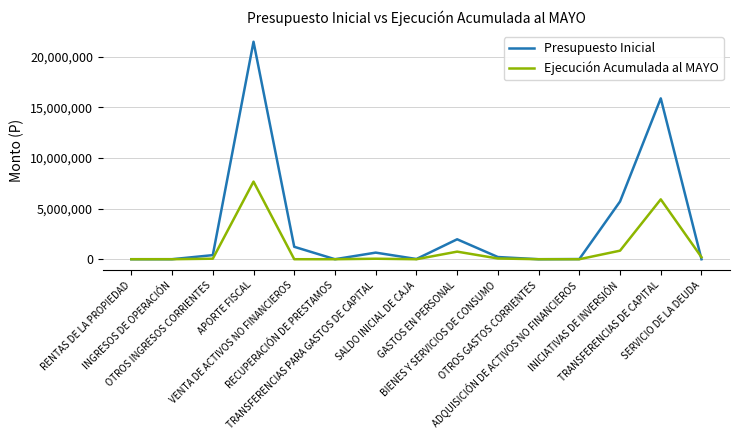

What is the sum of the Presupuesto Inicial values at INGRESOS DE OPERACIÓN and APORTE FISCAL?

21473521